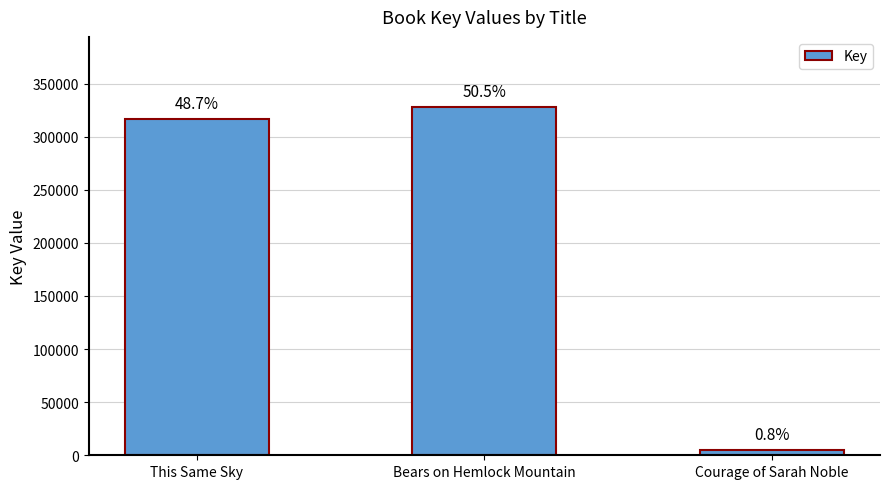

Are the bars horizontal?

No